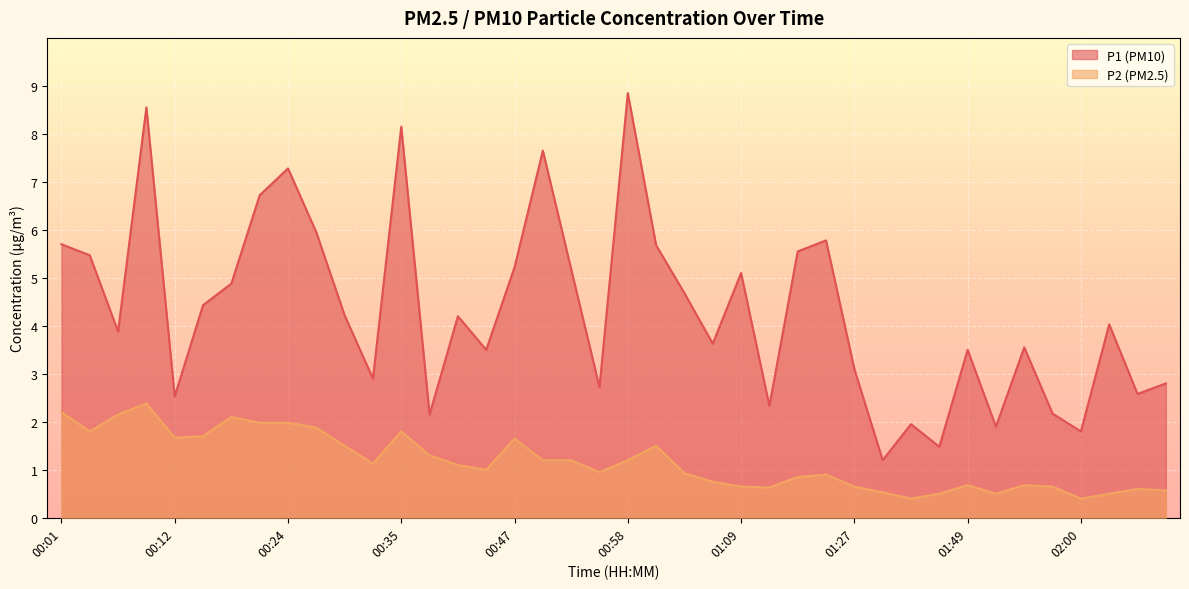

What is the label of the 7th point from the right?

01:51